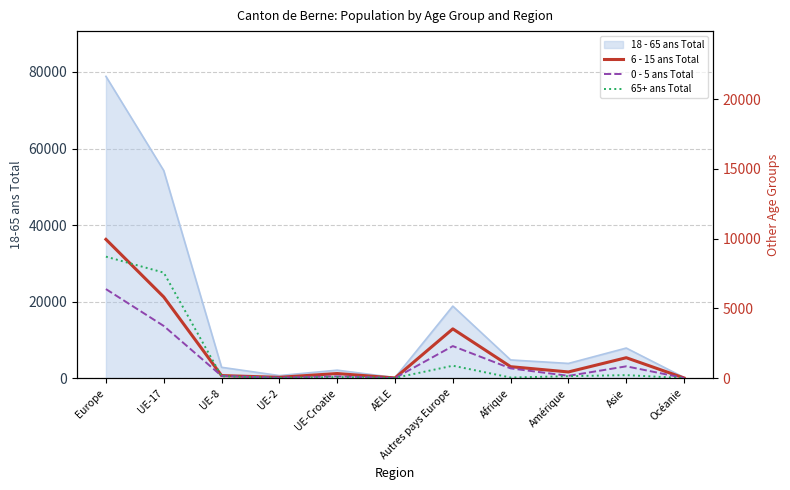

What is the difference between the maximum and second lowest values in the 65+ ans Total series?

8693